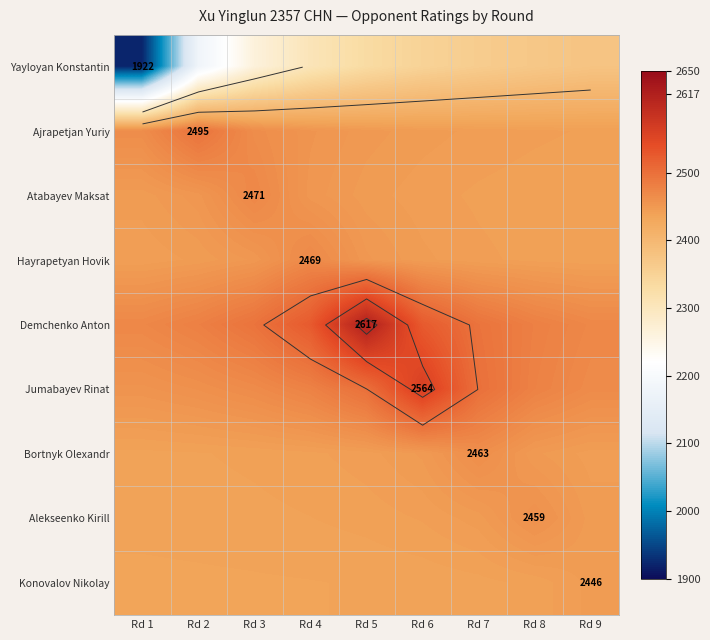

The Yayloyan Konstantin series shows 940.8 at Rd 3. True or false?

False